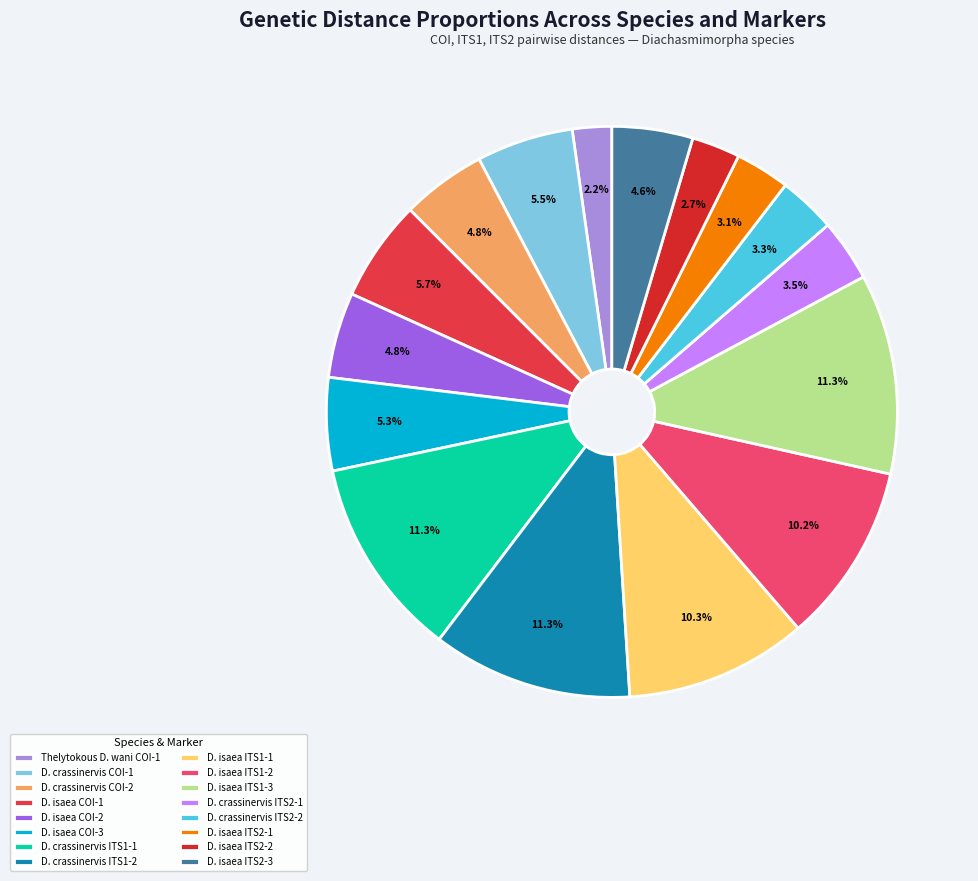

Count the number of slices in the pie.

16